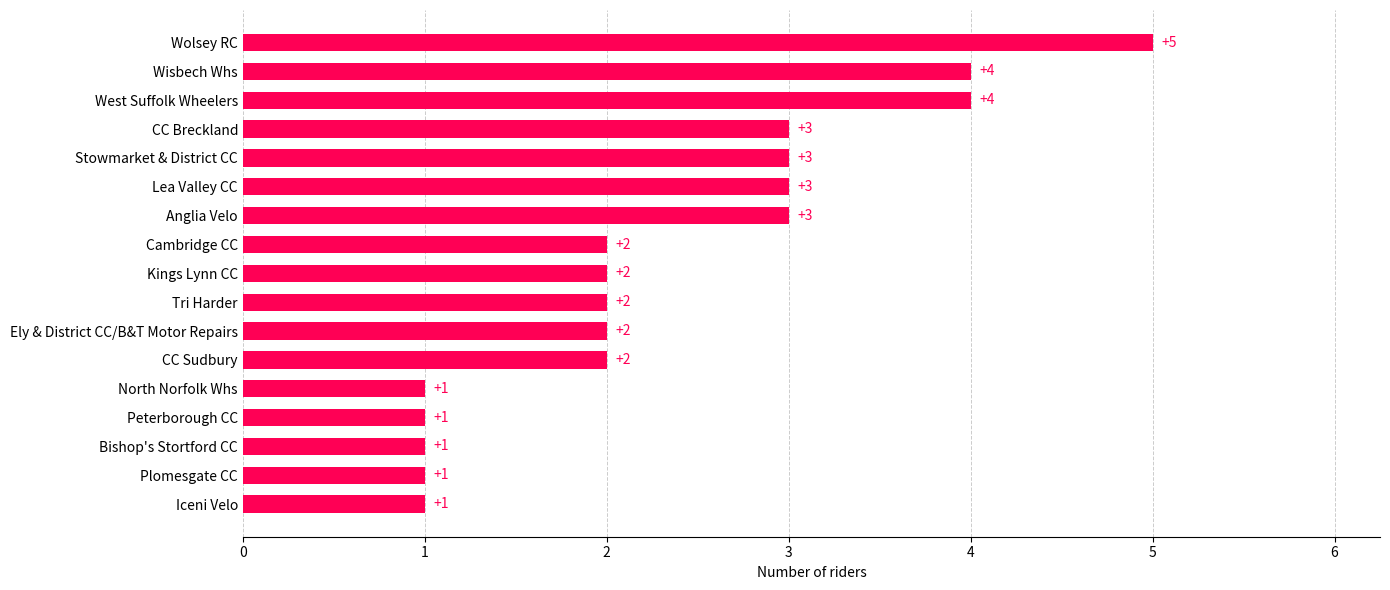

How many values are between 1 and 3?

14